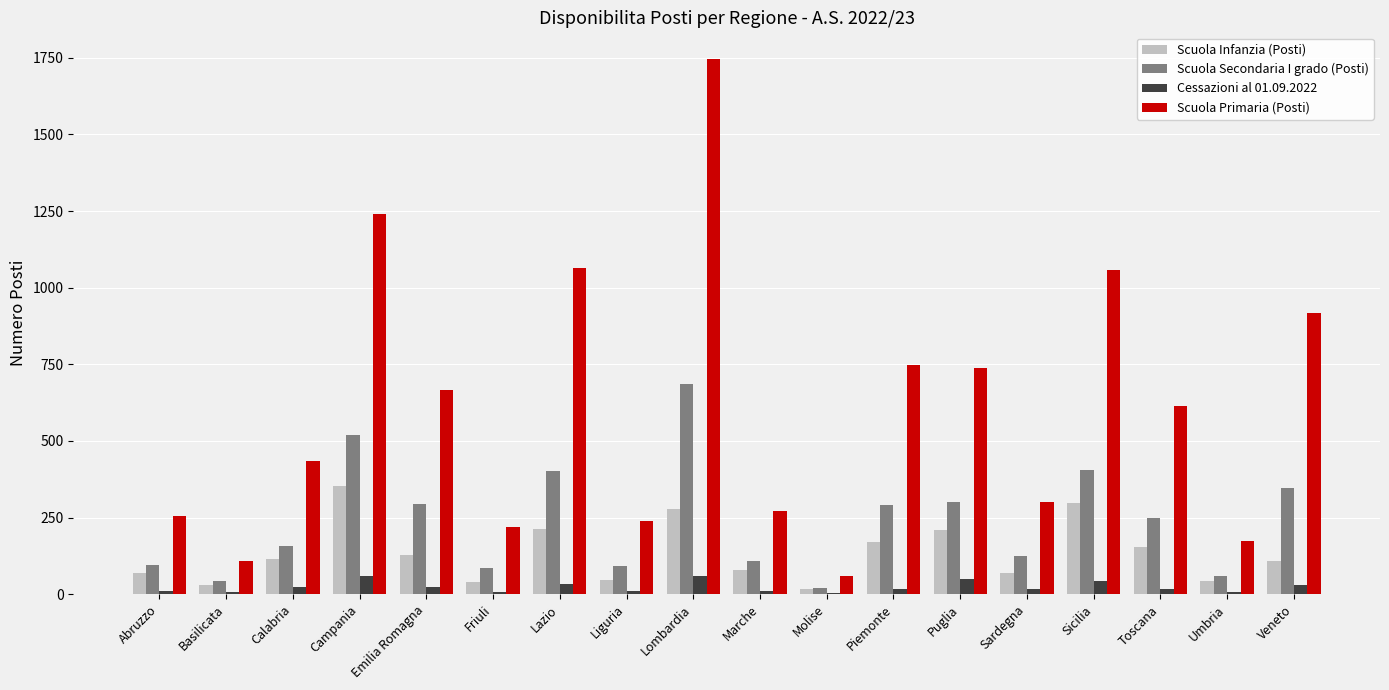

Are the bars grouped side by side (vs. stacked)?

Yes